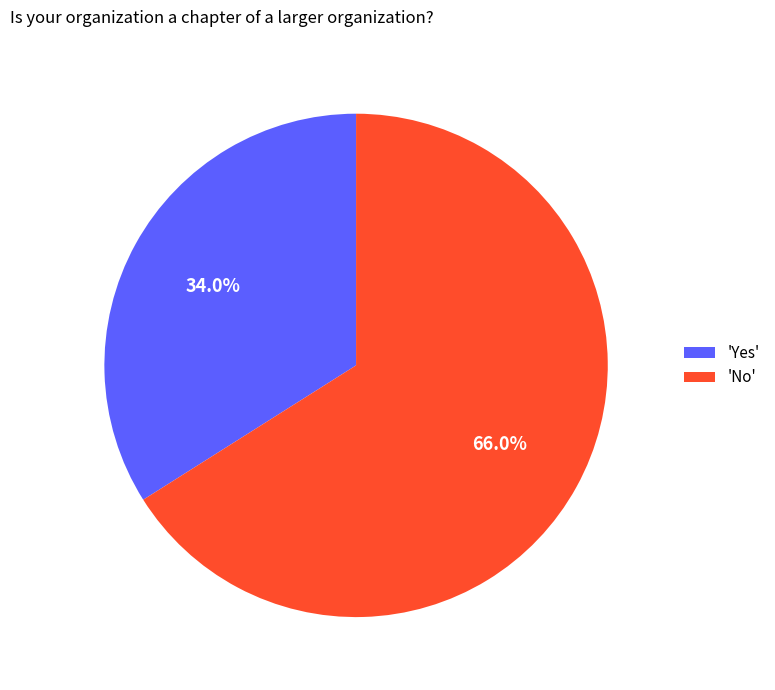

Is there a majority slice in this chart?

Yes